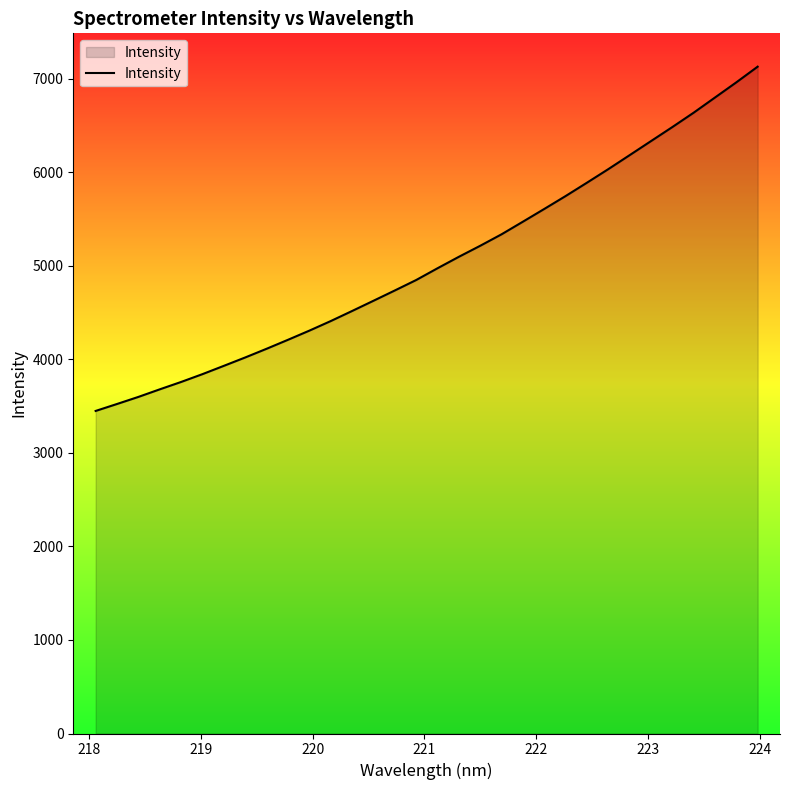

What is the minimum value shown in the chart?

3449.5